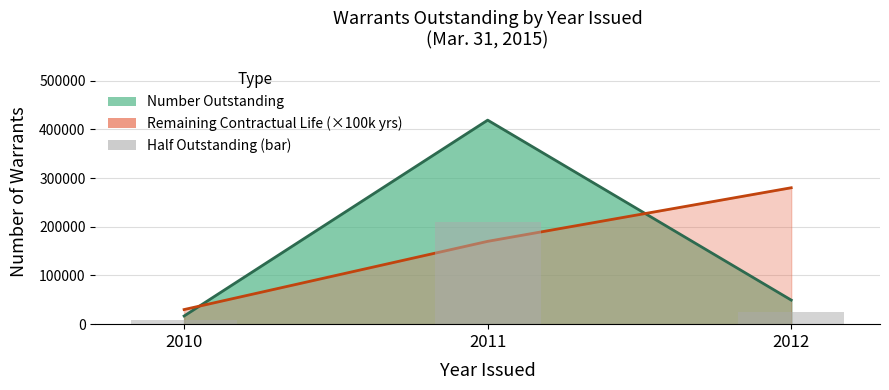

Is it true that the value at 2010 is 4292.7?

False